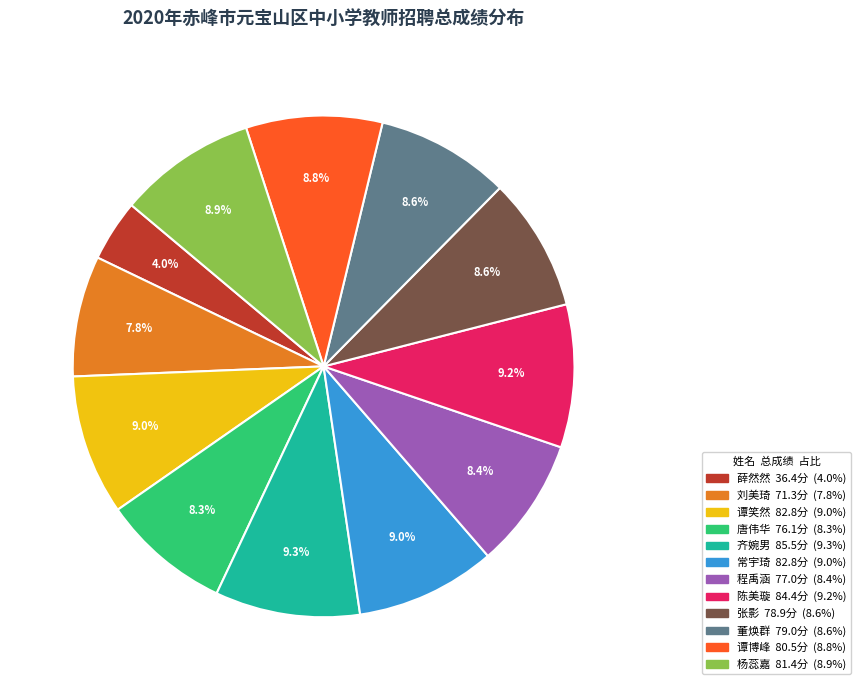

How many slices are in this pie chart?

12